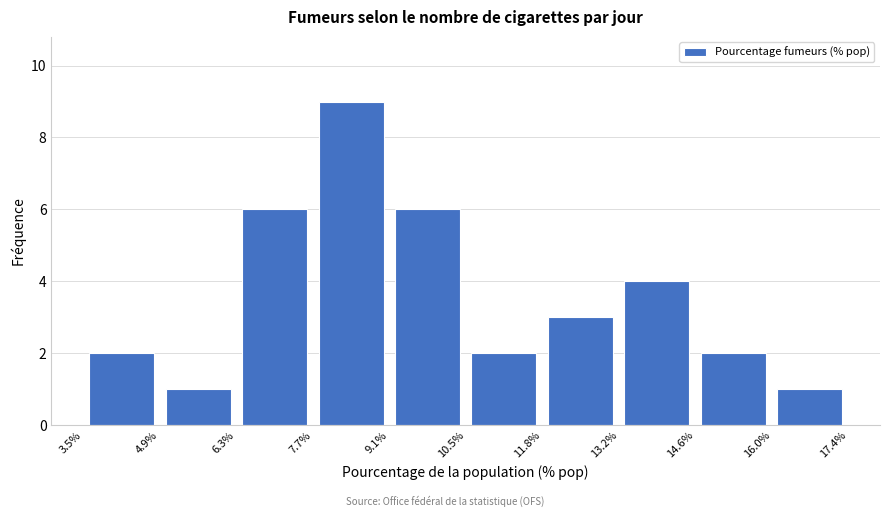

Reading left to right, transcribe this chart: for each bar, give the range it covers on the x-axis and its height. The values are not printed on the chart, so give them approximately, as read against the axis.

3.5% to 4.9%: 2
4.9% to 6.3%: 1
6.3% to 7.7%: 6
7.7% to 9.1%: 9
9.1% to 10.5%: 6
10.5% to 11.8%: 2
11.8% to 13.2%: 3
13.2% to 14.6%: 4
14.6% to 16.0%: 2
16.0% to 17.4%: 1